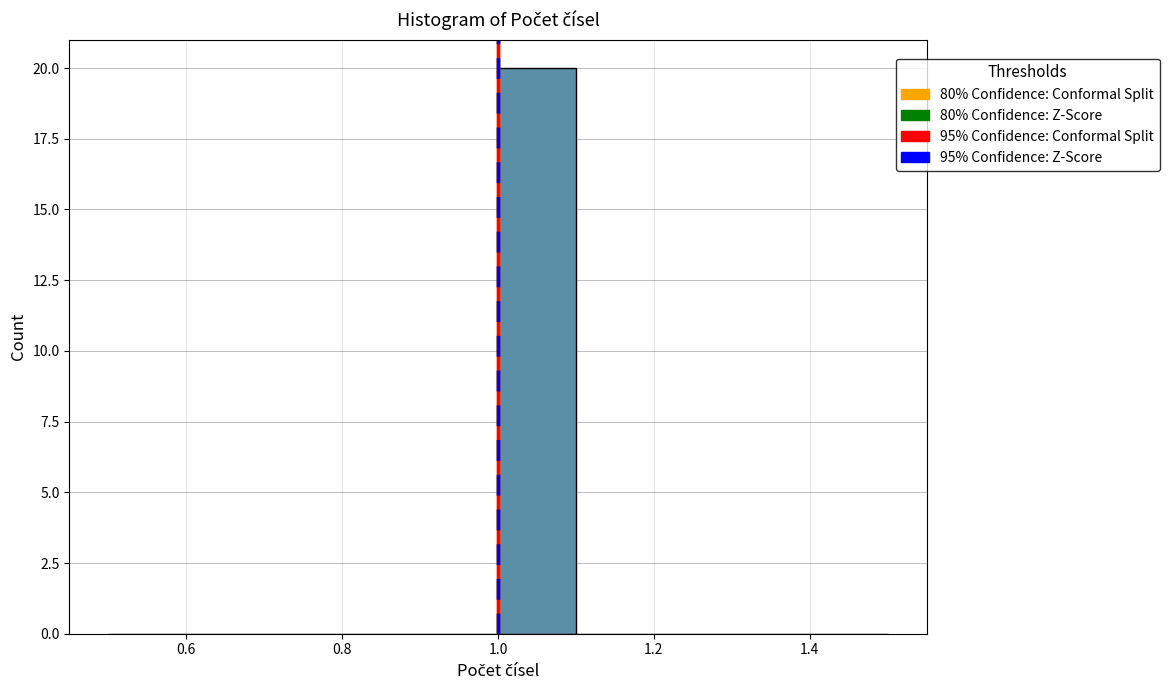

Reading left to right, list every bar in this chart as the range it spans on the x-axis followed by its height. The values are not printed on the chart, so give them approximately, as read against the axis.

0.5 to 0.6: 0
0.6 to 0.7: 0
0.7 to 0.8: 0
0.8 to 0.9: 0
0.9 to 1.0: 0
1.0 to 1.1: 20
1.1 to 1.2: 0
1.2 to 1.3: 0
1.3 to 1.4: 0
1.4 to 1.5: 0